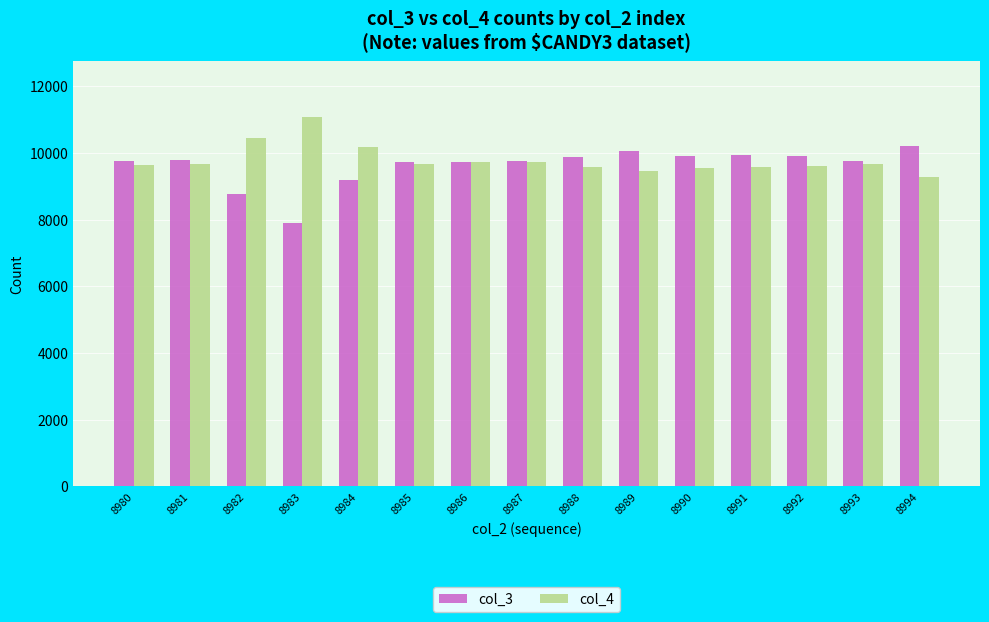

Is it true that col_4 equals 9291 at 8994?

True